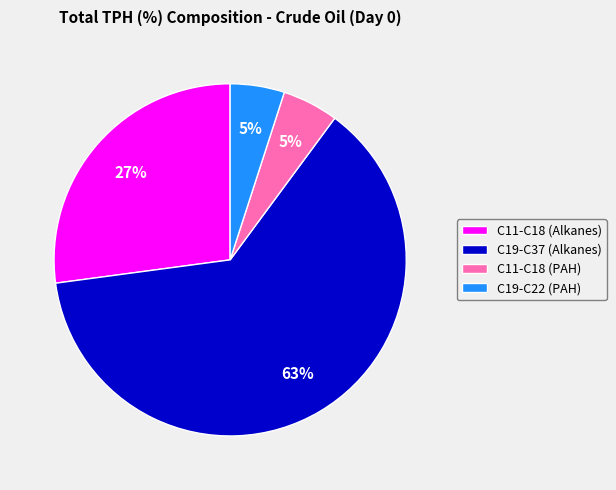

What is the largest slice in the pie chart?

C19-C37 (Alkanes)